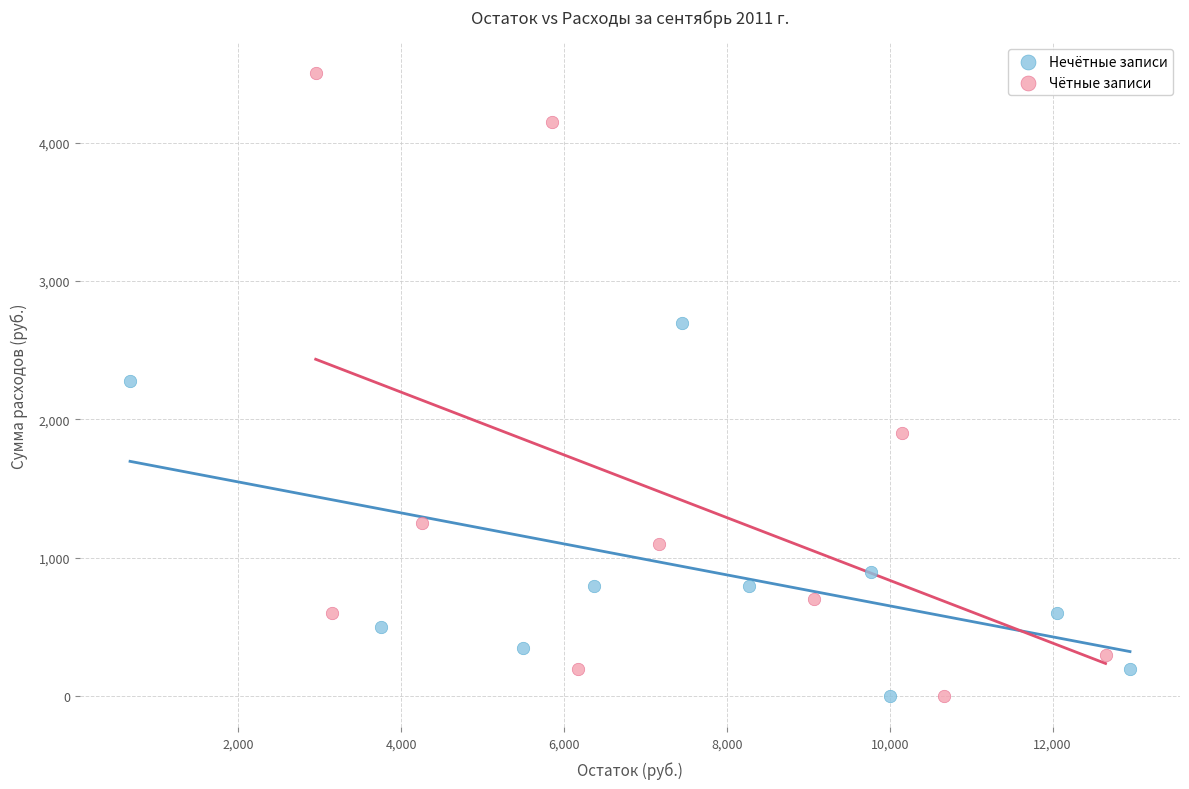

Which series contains the highest Y value?

Чётные записи